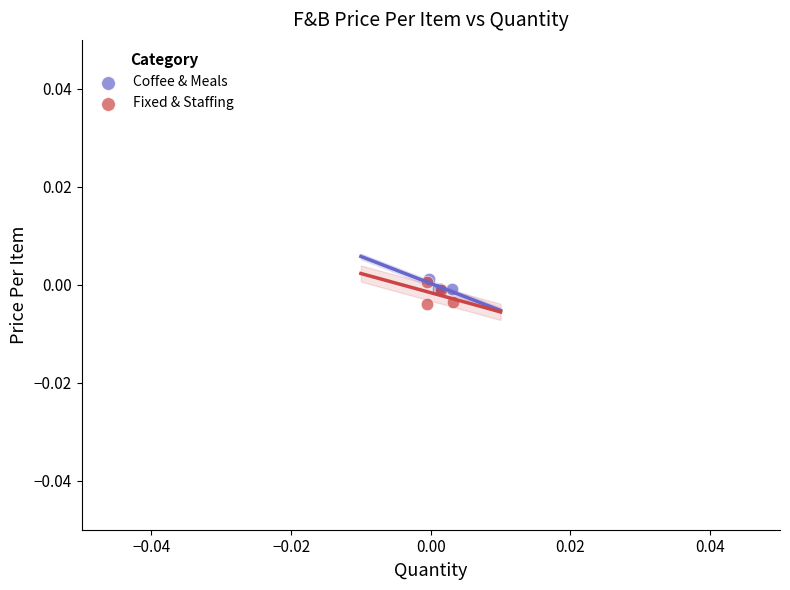

Which series has the largest Y range (max minus min)?

Fixed & Staffing